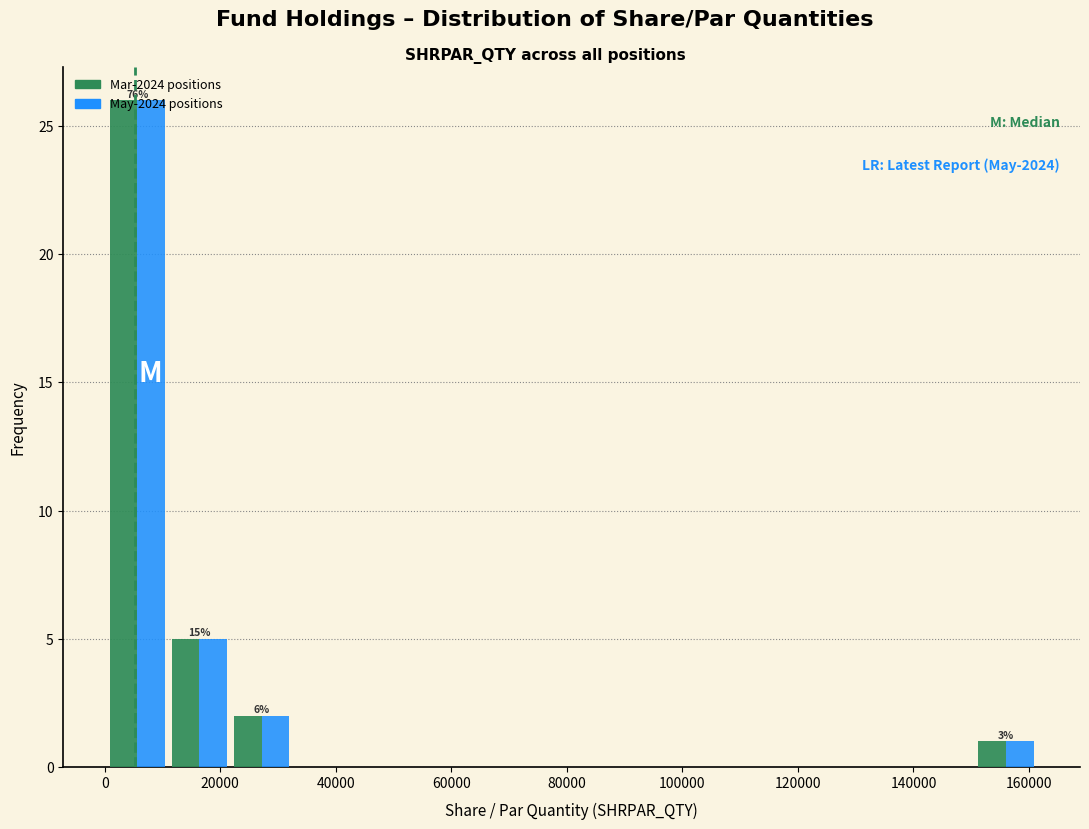

In the Mar-2024 positions series, which range on the x-axis has the tallest bar?

0 to 12000